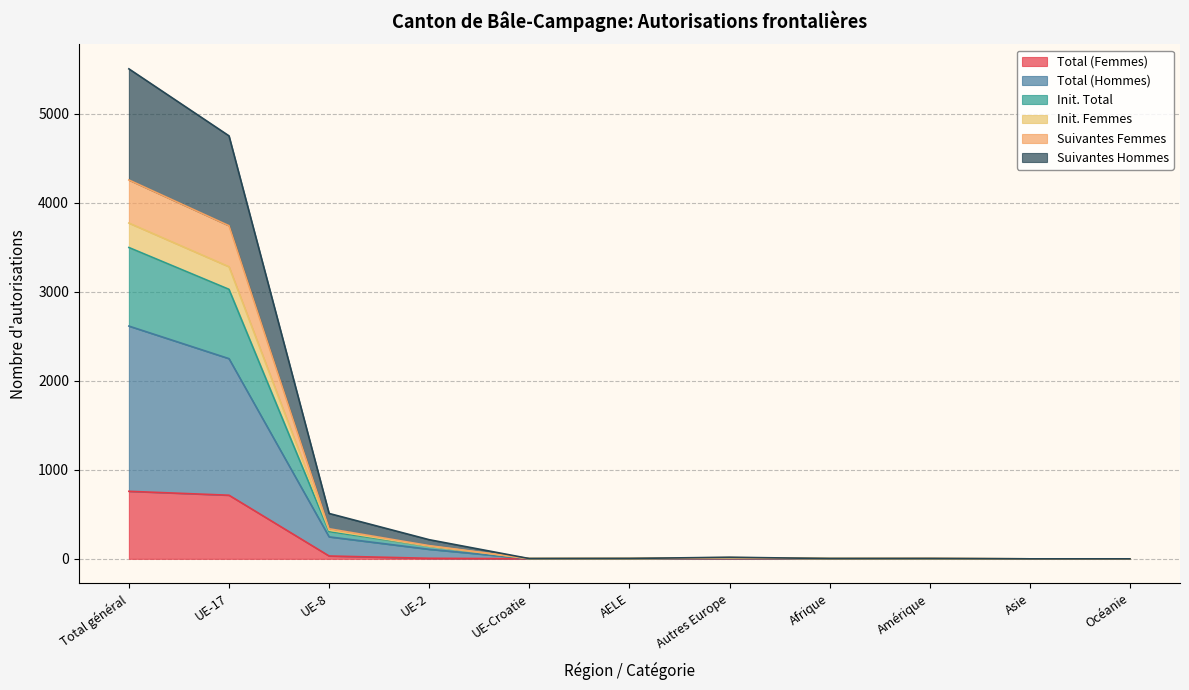

Is it true that Total (Femmes) equals 1 at Amérique?

True